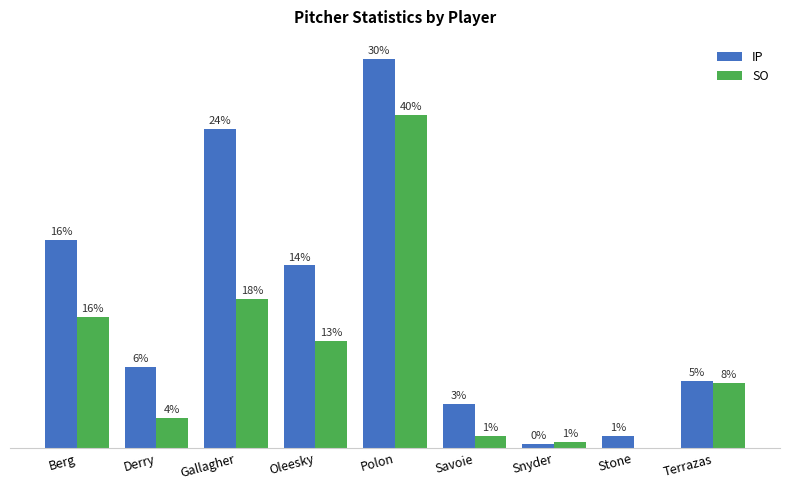

Reading right to left, extract all data points from this chart.

IP: Terrazas=11.3	Stone=2.0	Snyder=0.7	Savoie=7.3	Polon=65.3	Oleesky=30.7	Gallagher=53.7	Derry=13.7	Berg=35.0
SO: Terrazas=11.0	Stone=0.0	Snyder=1.0	Savoie=2.0	Polon=56.0	Oleesky=18.0	Gallagher=25.0	Derry=5.0	Berg=22.0